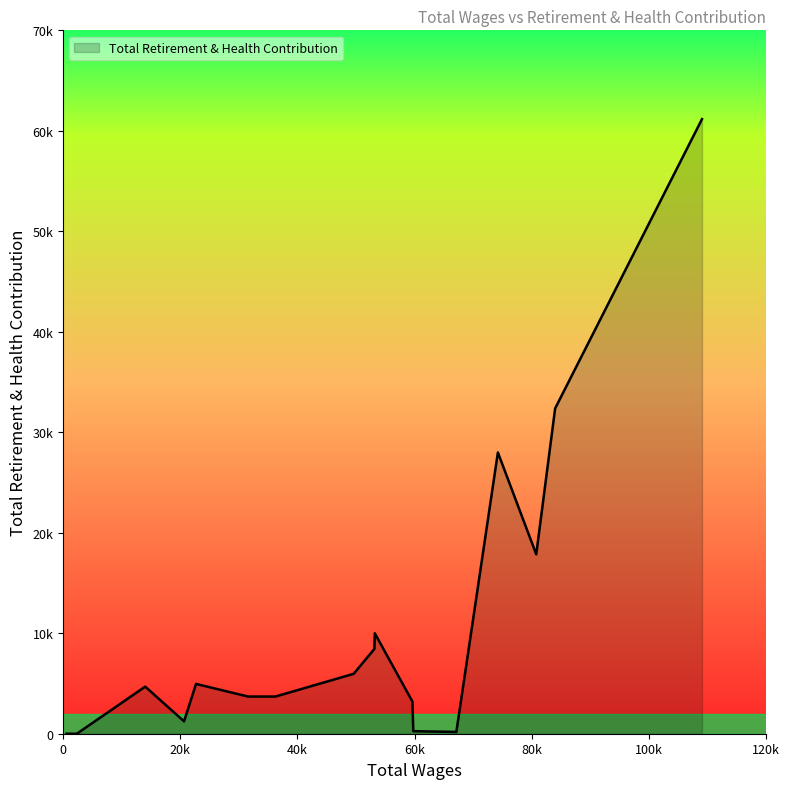

Does the chart display data point markers on the line(s)?

No